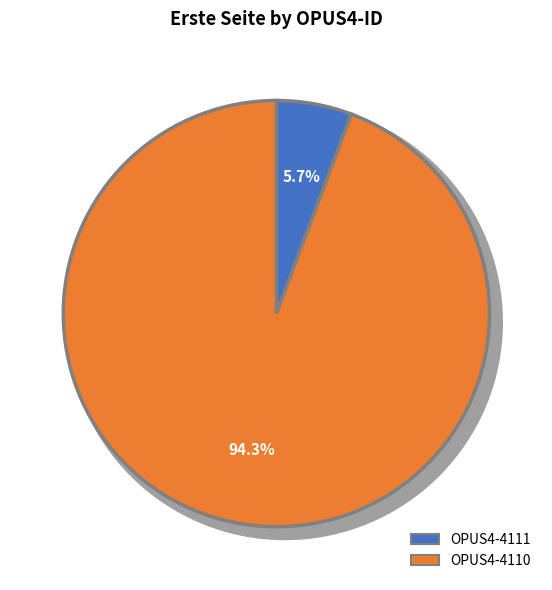

What is the ratio of the value at OPUS4-4110 to the value at OPUS4-4111?

16.5